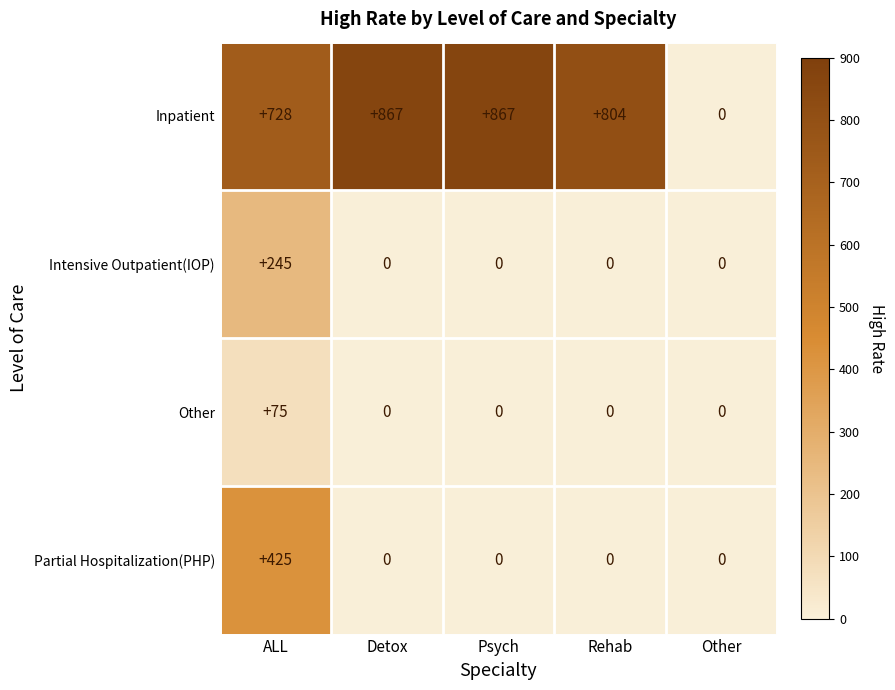

Reading left to right, what are all the values shown in this chart?

Inpatient: ALL=728	Detox=867	Psych=867	Rehab=804	Other=0
Intensive Outpatient(IOP): ALL=245	Detox=0	Psych=0	Rehab=0	Other=0
Other: ALL=75	Detox=0	Psych=0	Rehab=0	Other=0
Partial Hospitalization(PHP): ALL=425	Detox=0	Psych=0	Rehab=0	Other=0